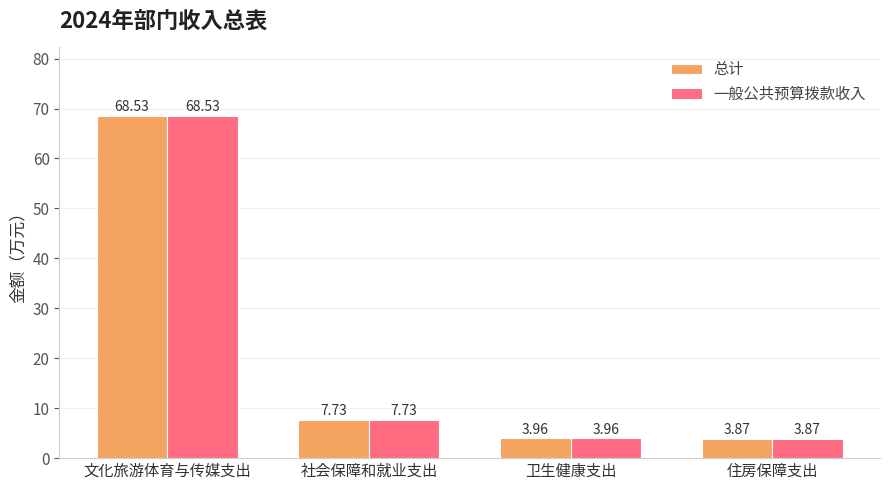

How many values in the 总计 series are below 7?

2